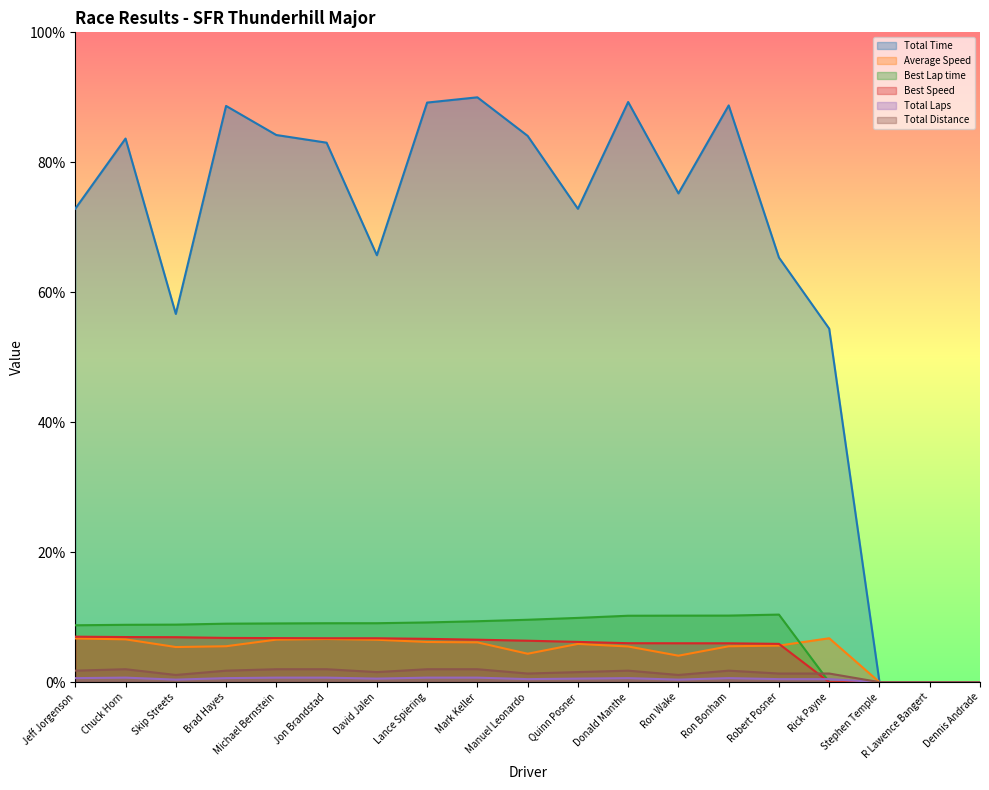

How many interior local peaks does the Best Lap time series have?

1